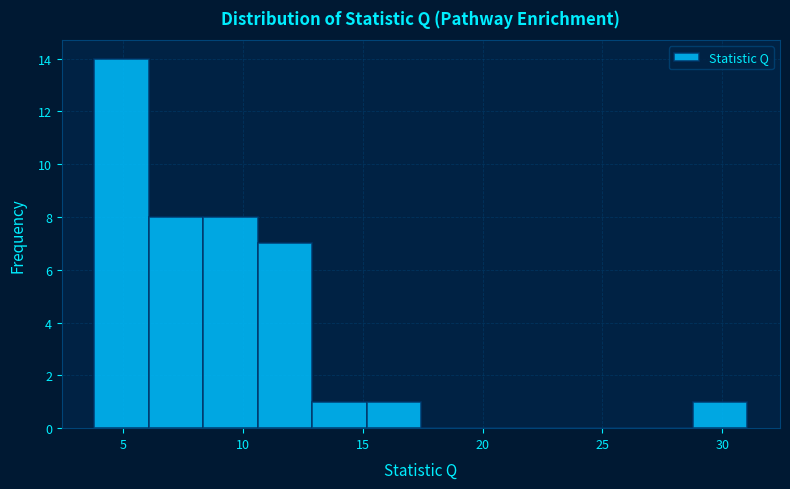

Reading left to right, transcribe this chart: for each bar, give the range it covers on the x-axis and its height. Neither the bar edges nor the heights are printed on the chart, so give them approximately, as read against the axes.

4.0 to 6.0: 14
6.0 to 8.5: 8
8.5 to 10.5: 8
10.5 to 13.0: 7
13.0 to 15.0: 1
15.0 to 17.5: 1
17.5 to 19.5: 0
19.5 to 22.0: 0
22.0 to 24.0: 0
24.0 to 26.5: 0
26.5 to 29.0: 0
29.0 to 31.0: 1